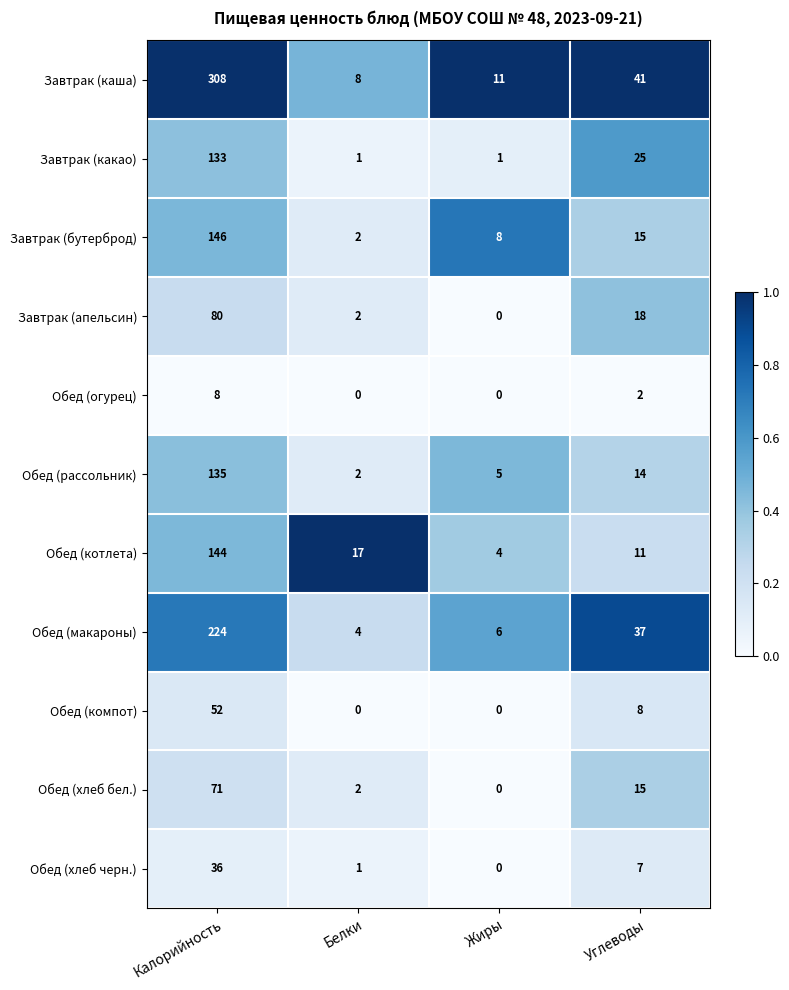

Which series has the widest spread of values?

Завтрак (каша)